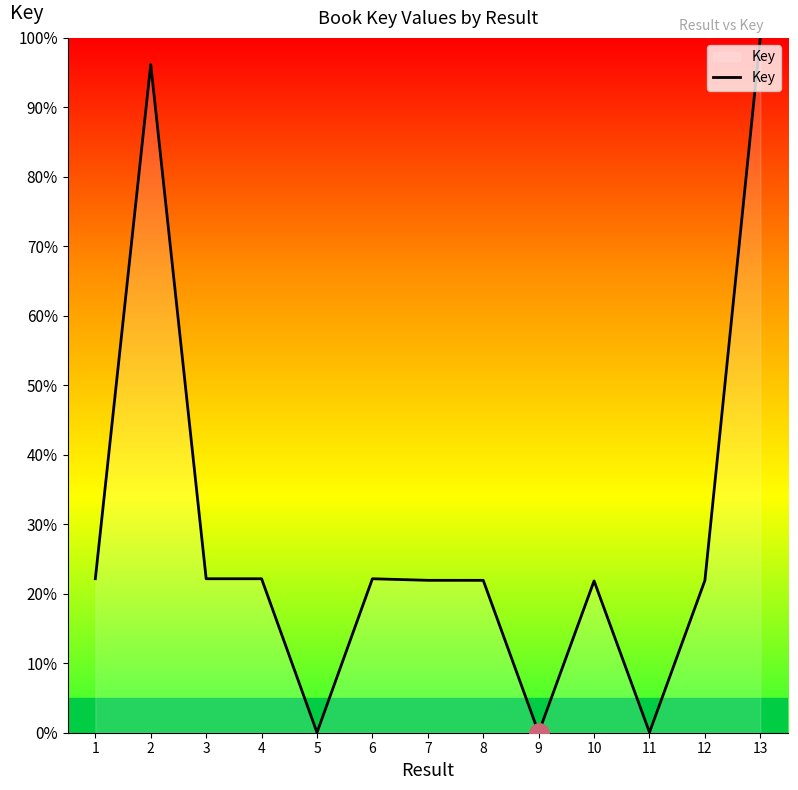

Is this an area chart (filled region under the line)?

No